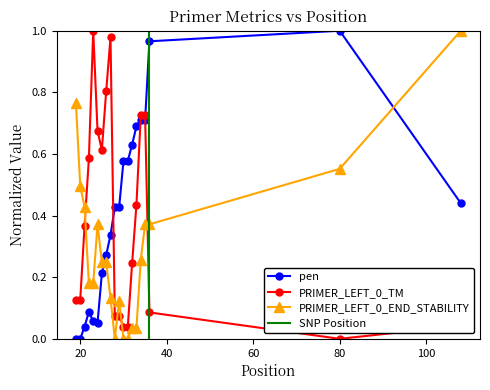

The PRIMER_LEFT_0_TM series shows 0.2 at 20. True or false?

False